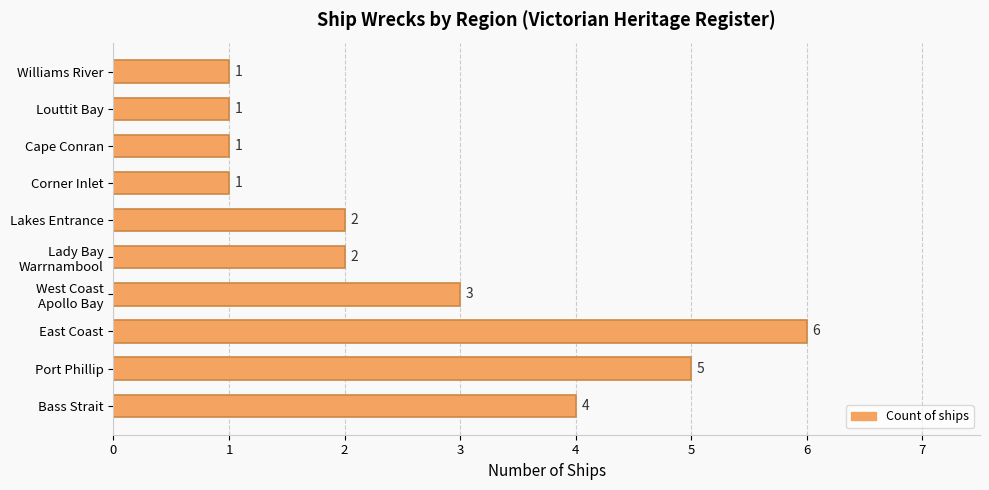

Reading bottom to top, extract all data points from this chart.

4	5	6	3	2	2	1	1	1	1